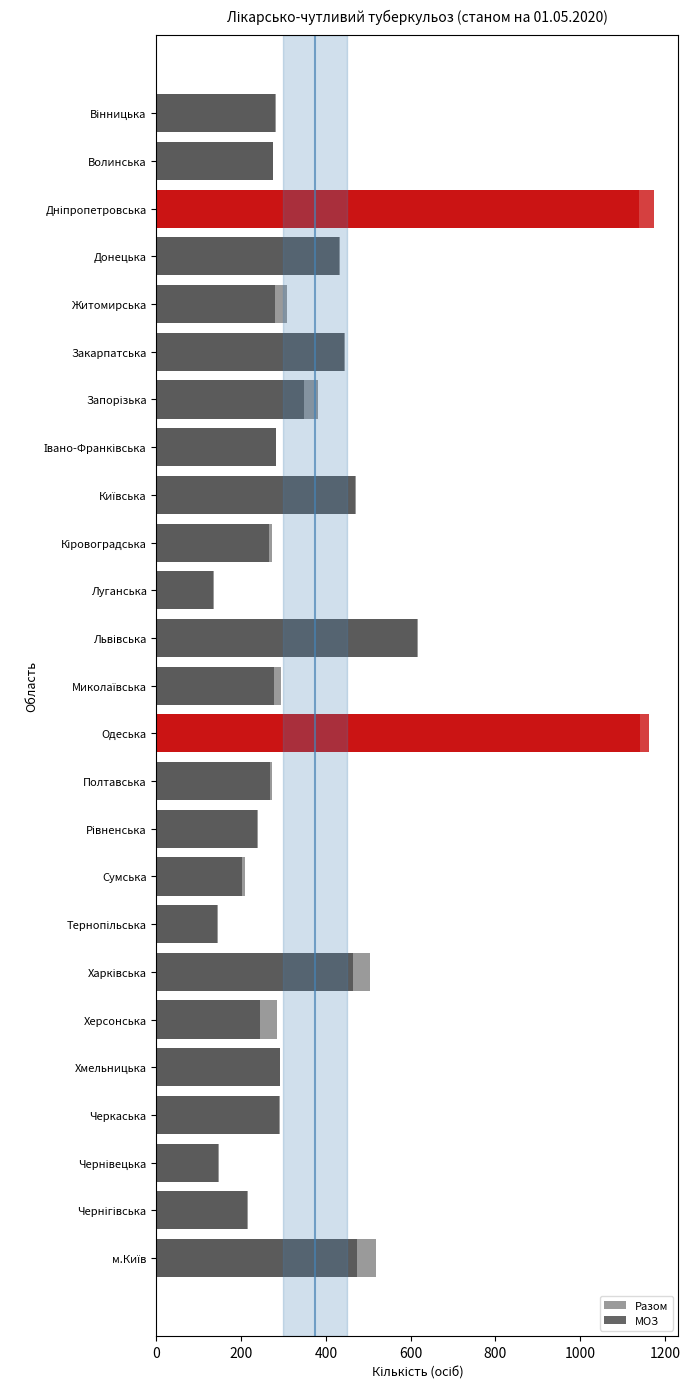

Does the chart contain stacked bars?

No